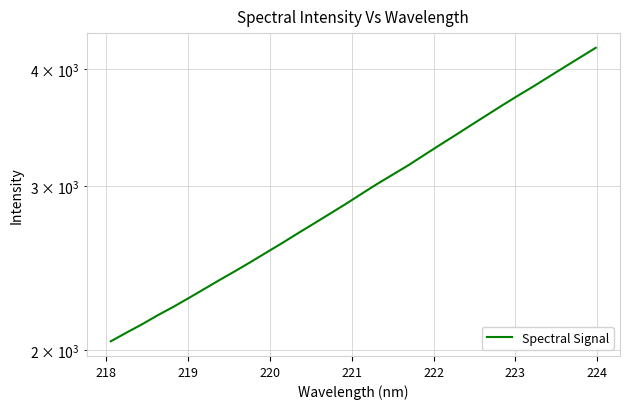

What is the greatest value displayed?

4217.6